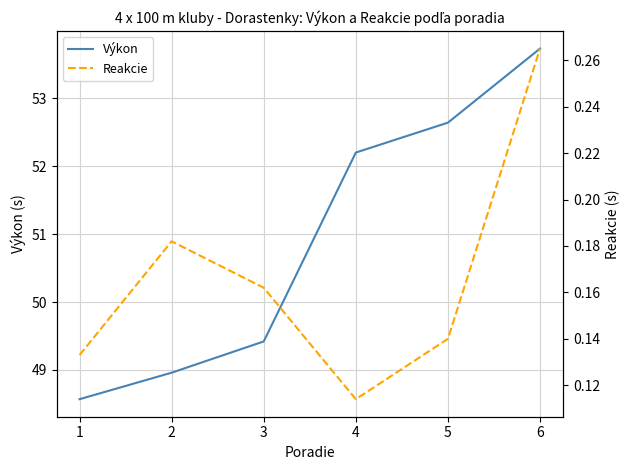

What is the sum of the Reakcie values at 1 and 5?

0.3